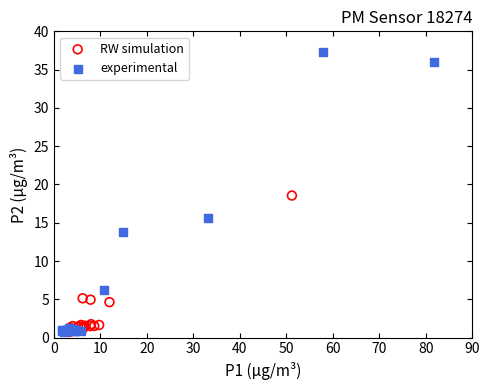

Which series reaches the maximum Y coordinate?

experimental